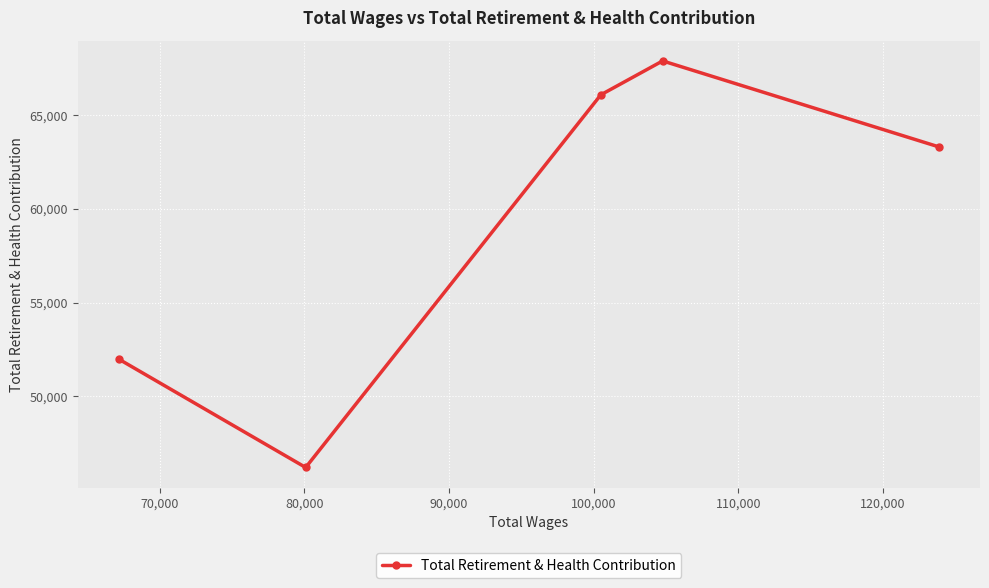

What is the value of the 2nd point from the left?

46208